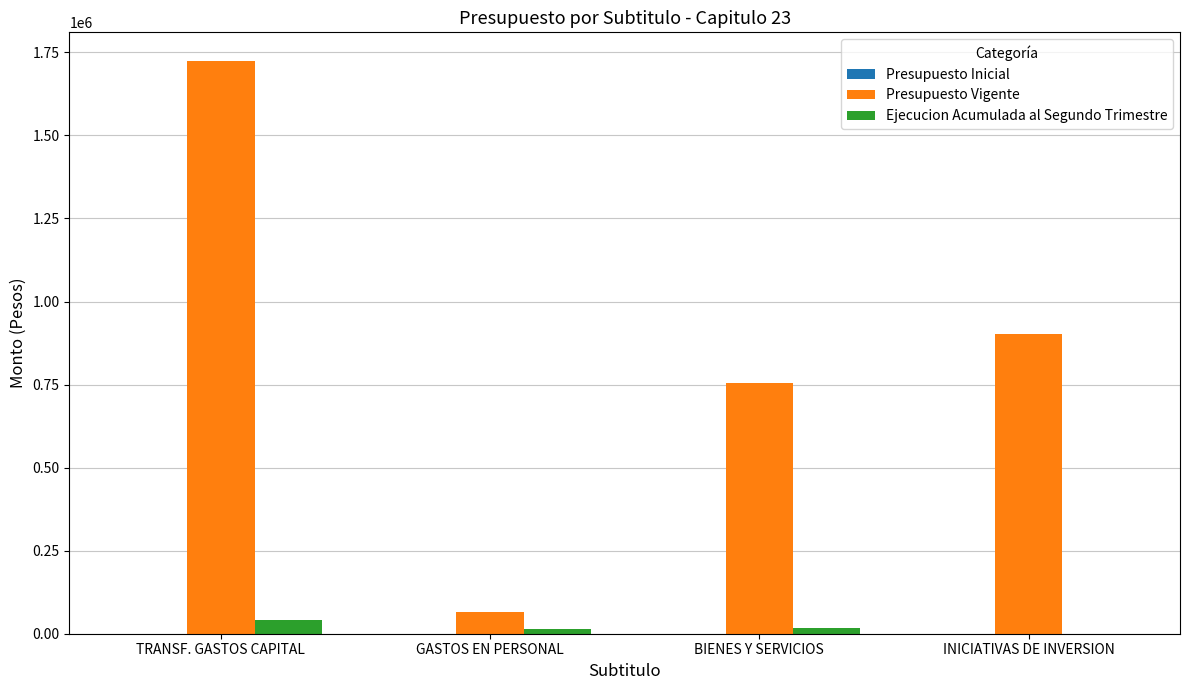

The Presupuesto Vigente series shows 960196 at TRANSF. GASTOS CAPITAL. True or false?

False